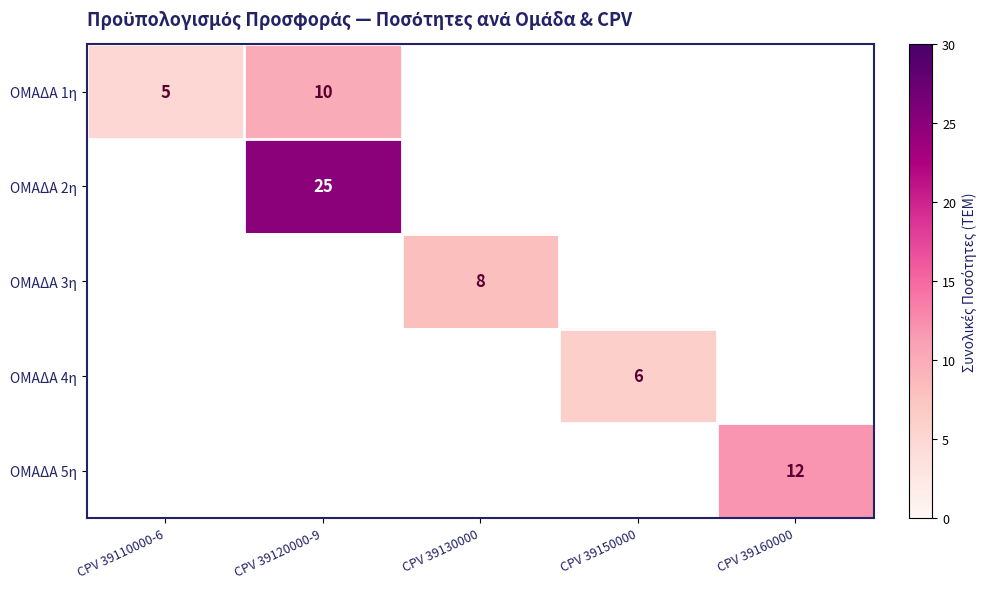

At which category does the chart reach its peak across all series?

CPV 39120000-9